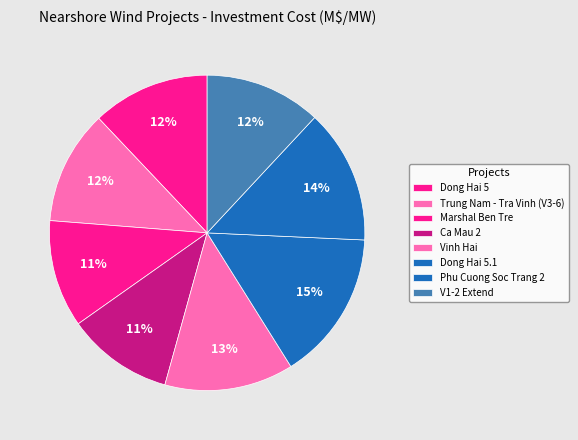

To the nearest percent, what percentage of the pie is Trung Nam - Tra Vinh (V3-6)?

12%